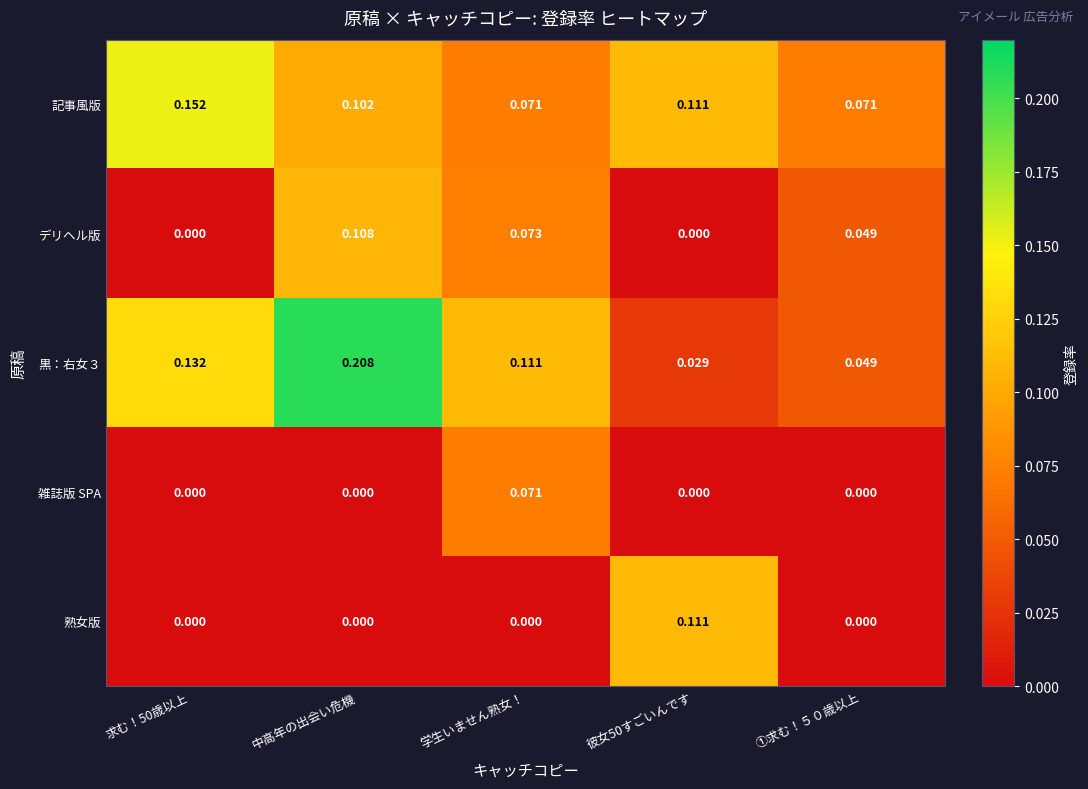

At which category does the chart reach its peak across all series?

中高年の出会い危機